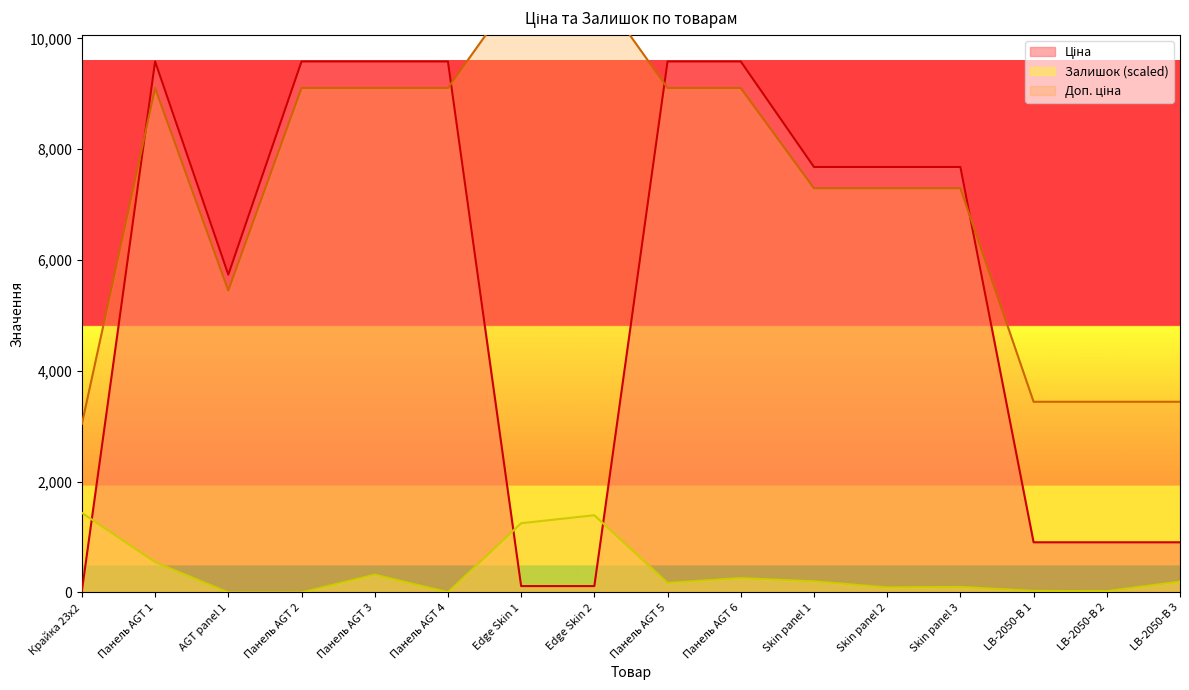

Between which two adjacent categories do Залишок and Ціна first intersect?

Крайка 23x2 and Панель AGT 1